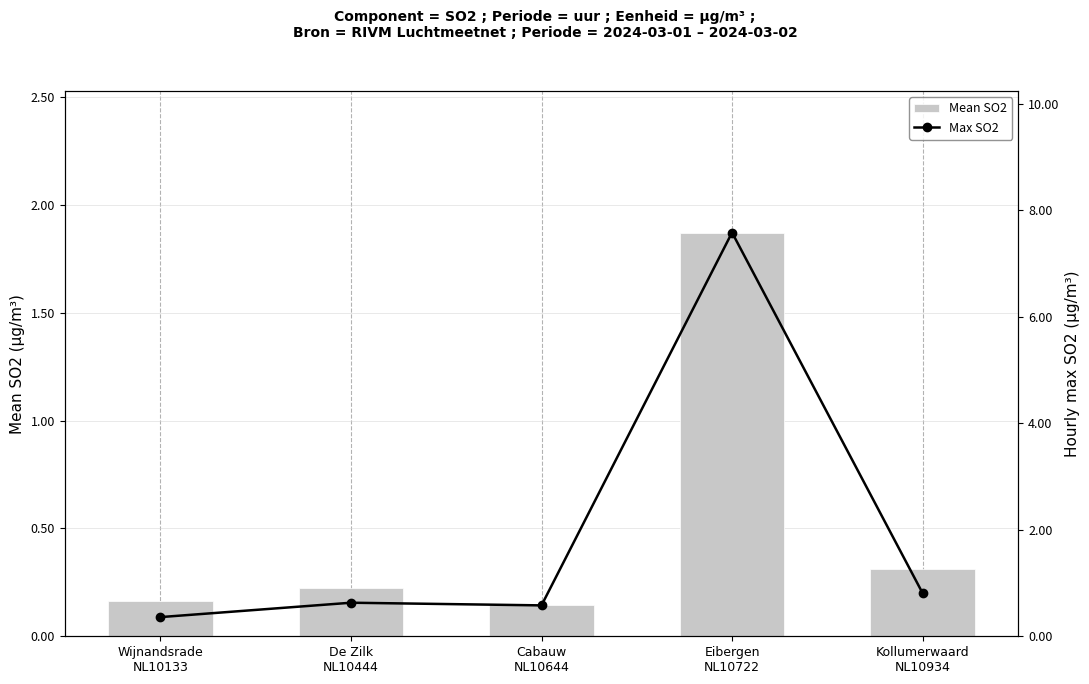

What is the label of the 3rd bar from the right?

Cabauw
NL10644